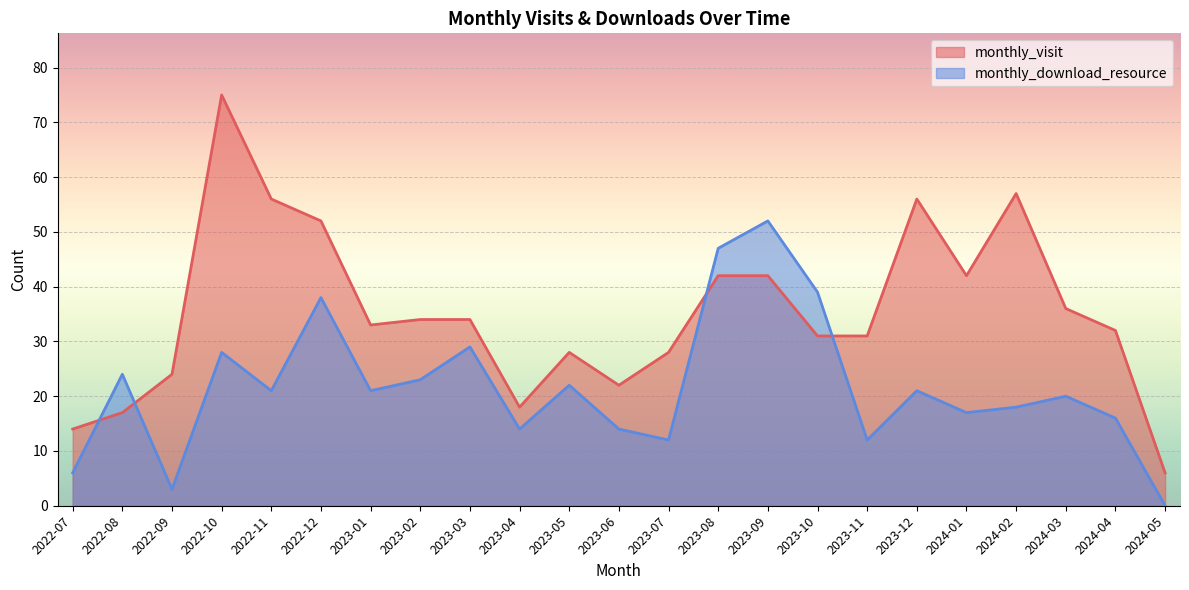

Where is the first local maximum for monthly_download_resource?

2022-08